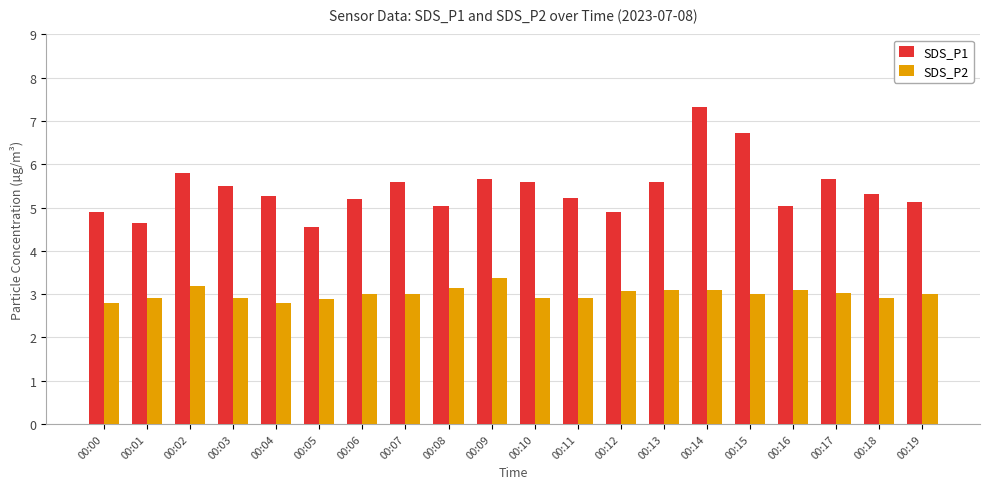

At 00:02, list the series in order from smallest to largest.

SDS_P2, SDS_P1